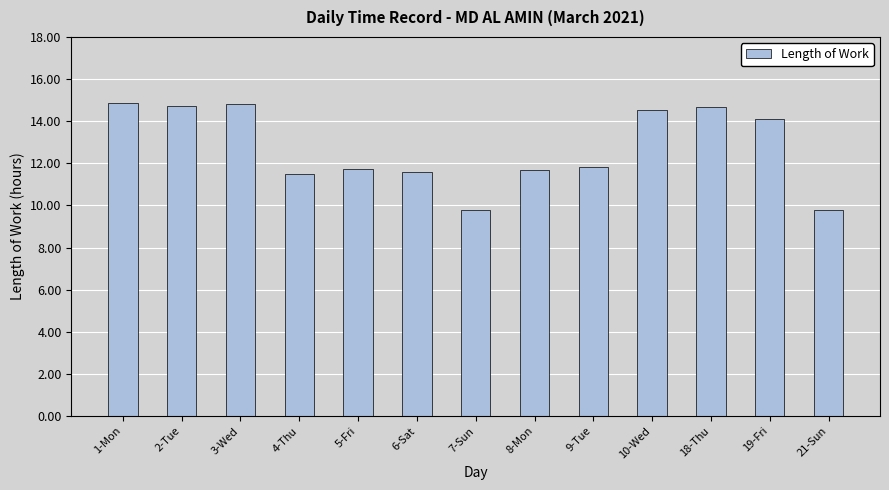

What is the label of the 11th bar from the right?

3-Wed